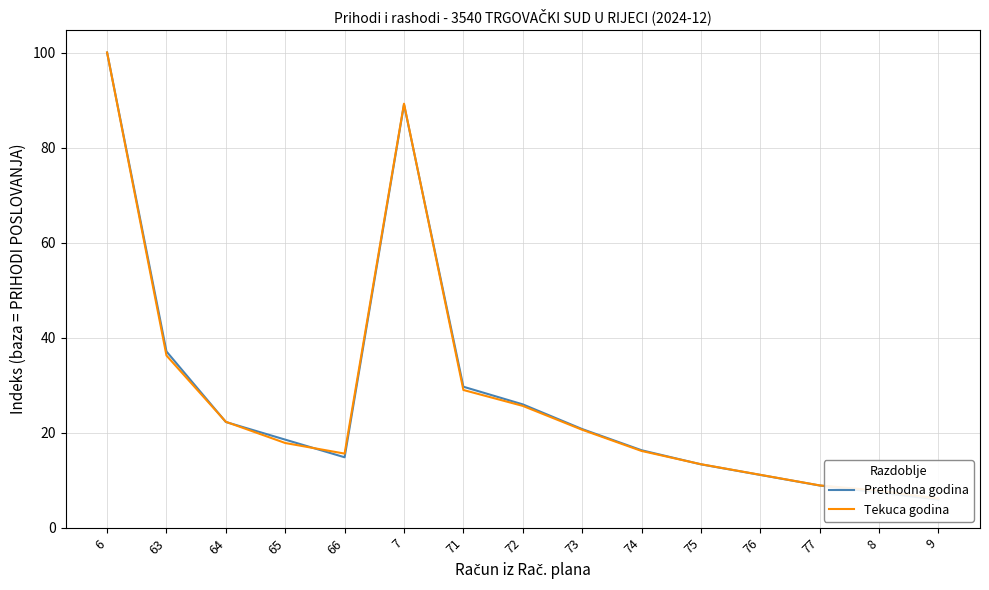

How many interior local valleys does the Tekuca godina series have?

1